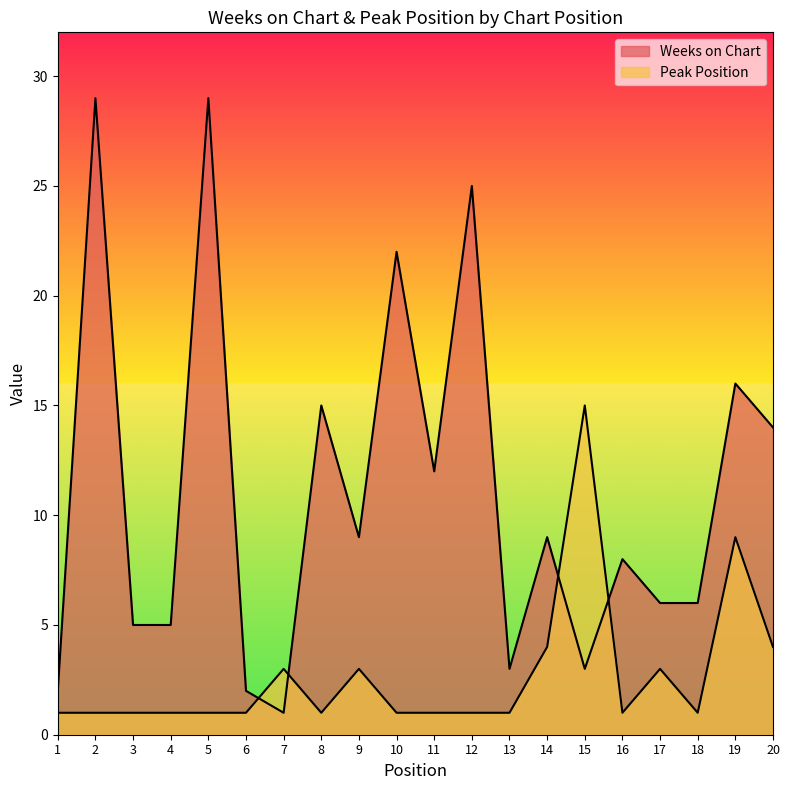

What is the value of the Peak Position point at the 20th from the left?

4